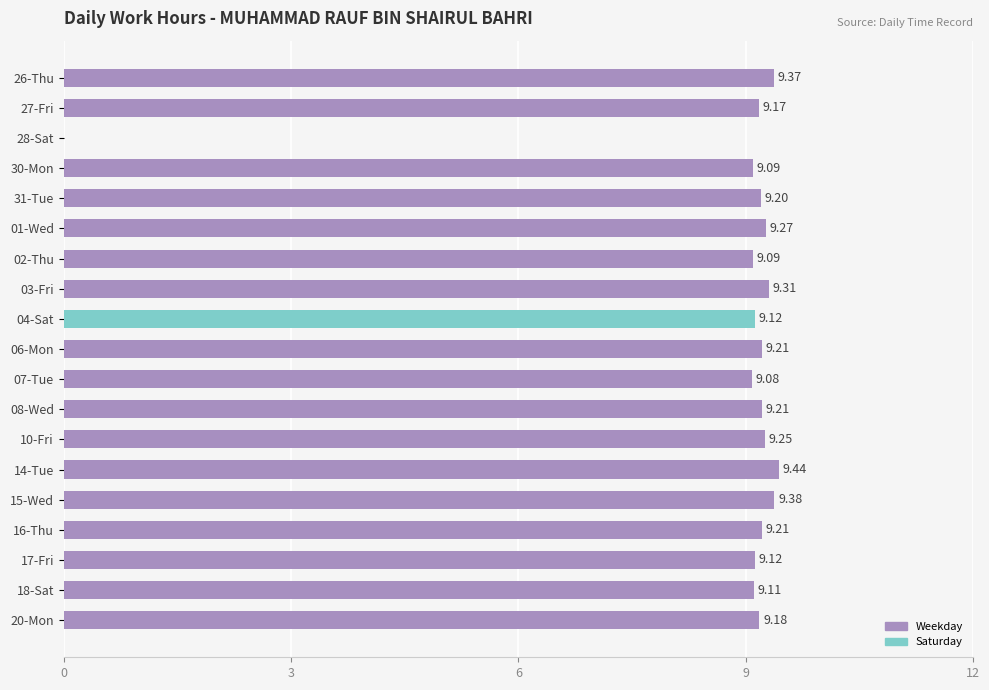

What is the ratio of the value at 06-Mon to the value at 14-Tue?

1.0